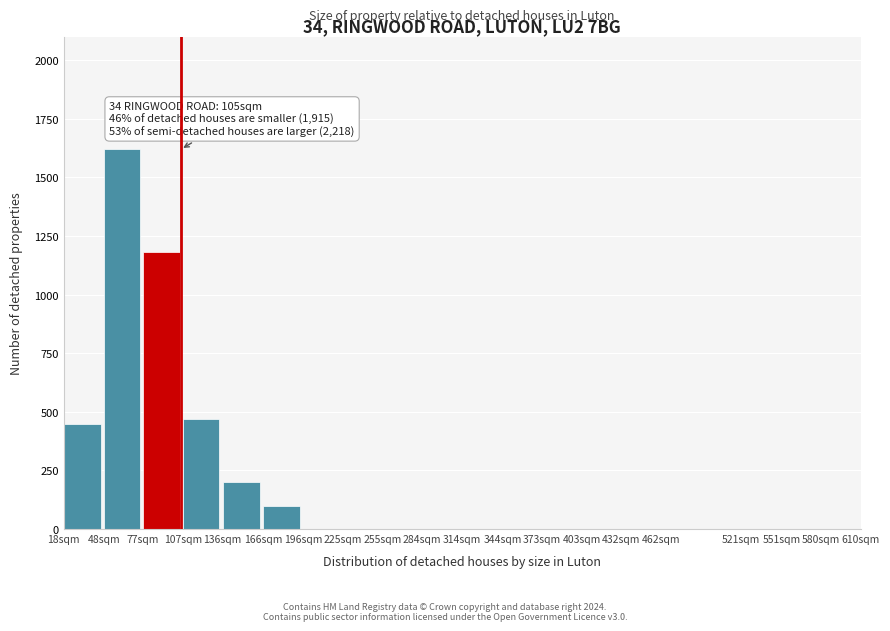

Reading left to right, list all the values displayed in this chart.

18sqm=450	48sqm=1620	77sqm=1180	107sqm=470	136sqm=200	166sqm=100	196sqm=0	225sqm=0	255sqm=0	284sqm=0	314sqm=0	344sqm=0	373sqm=0	403sqm=0	432sqm=0	462sqm=0	521sqm=0	551sqm=0	580sqm=0